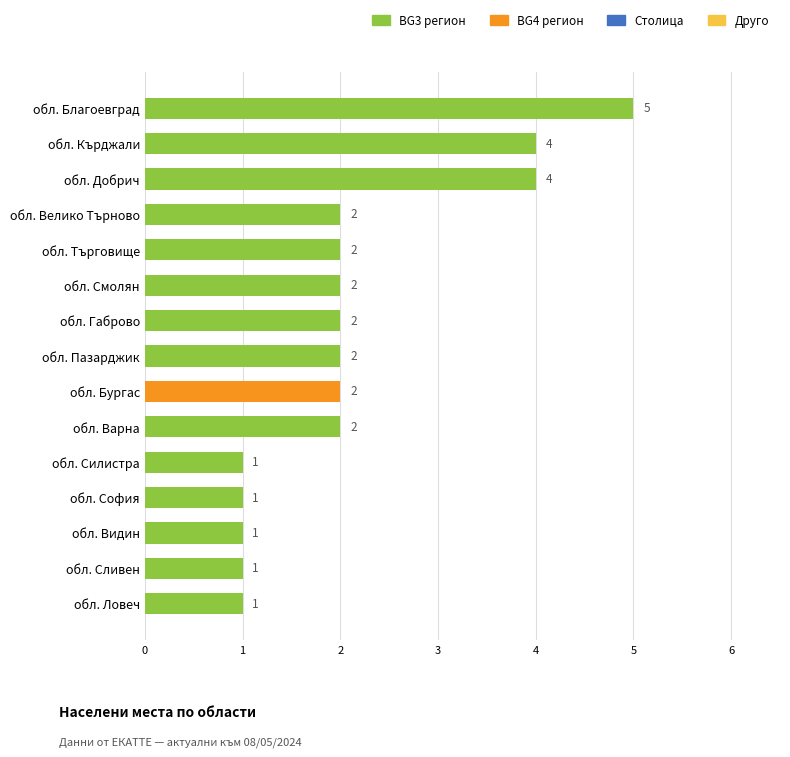

How many values are between 1 and 2?

12